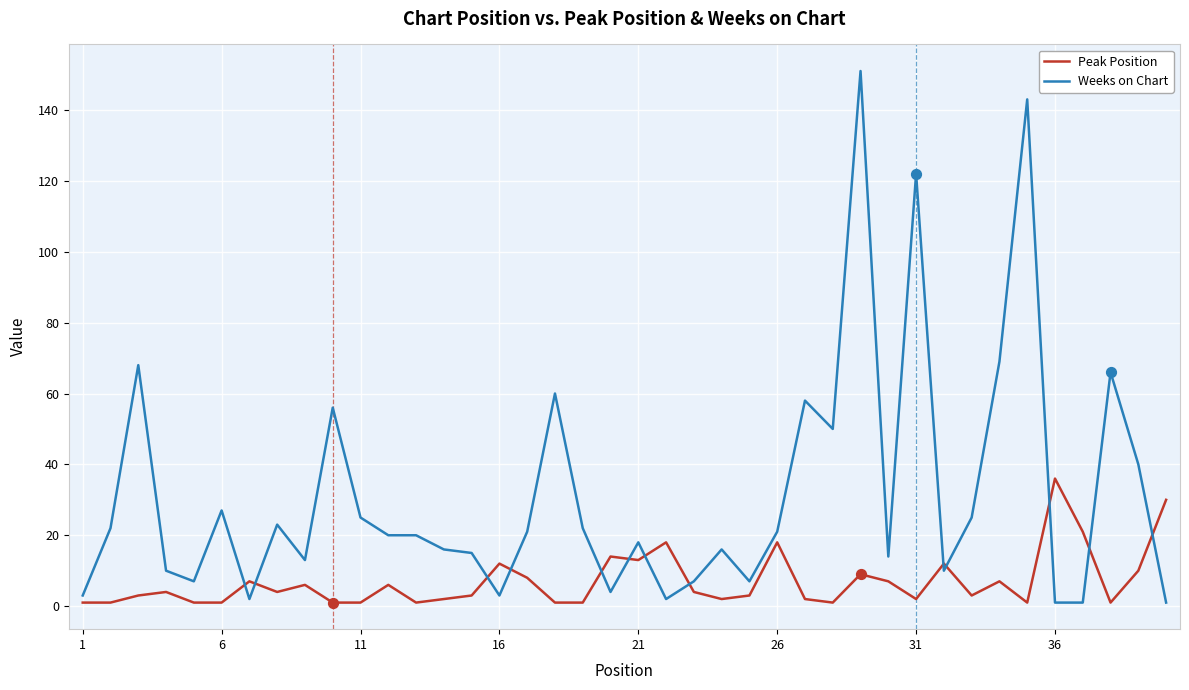

Which series has the largest total across all categories?

Weeks on Chart